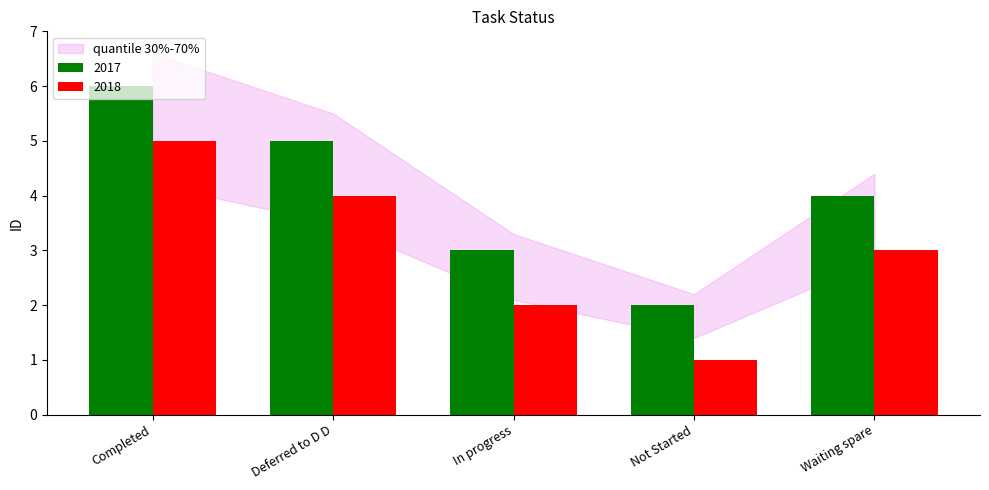

What value does the 2017 series have at In progress?

3